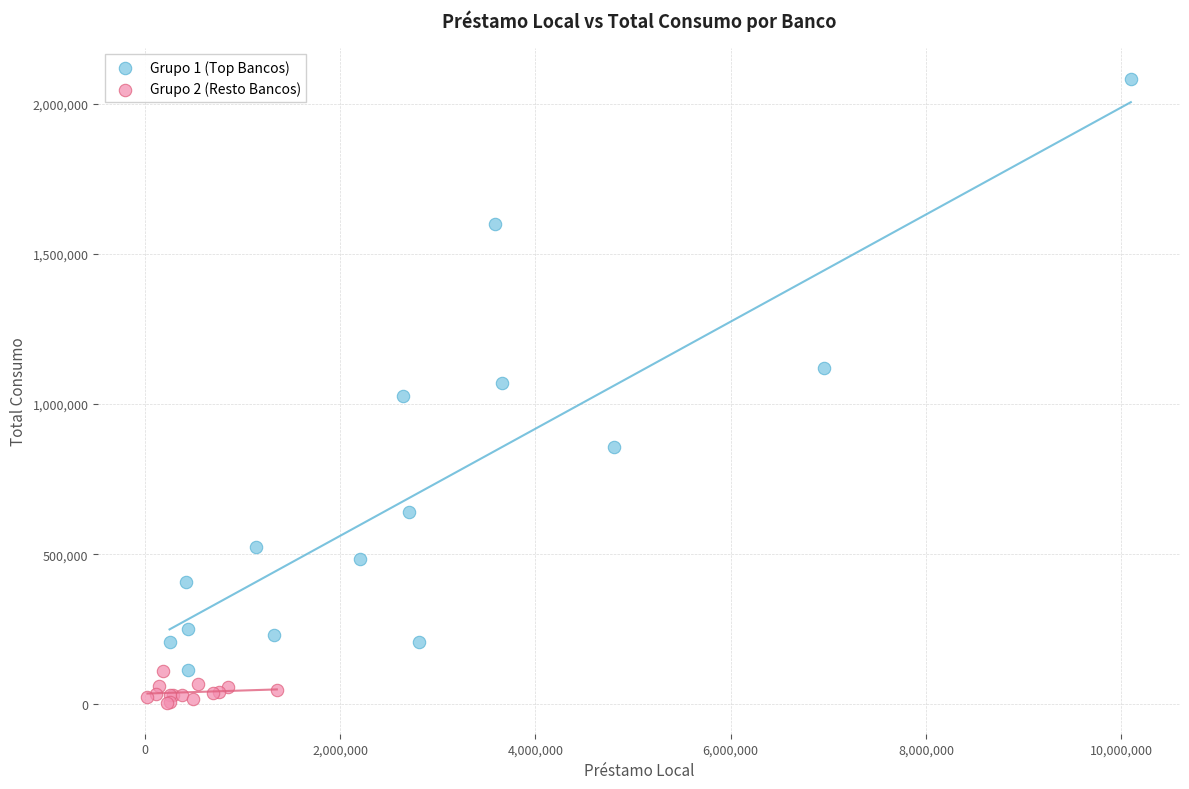

Which series contains the lowest Y value?

Grupo 2 (Resto Bancos)